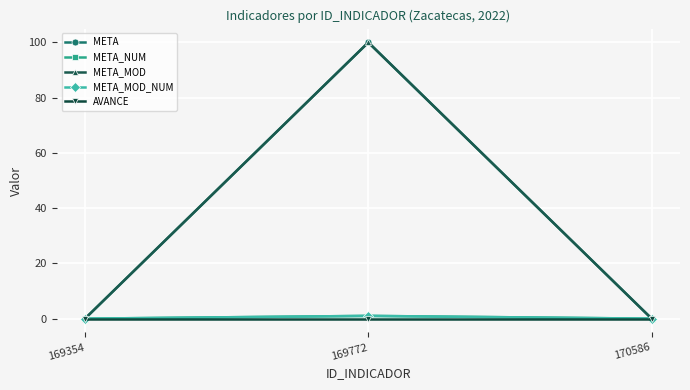

Which label corresponds to the smallest value in the chart?

169354